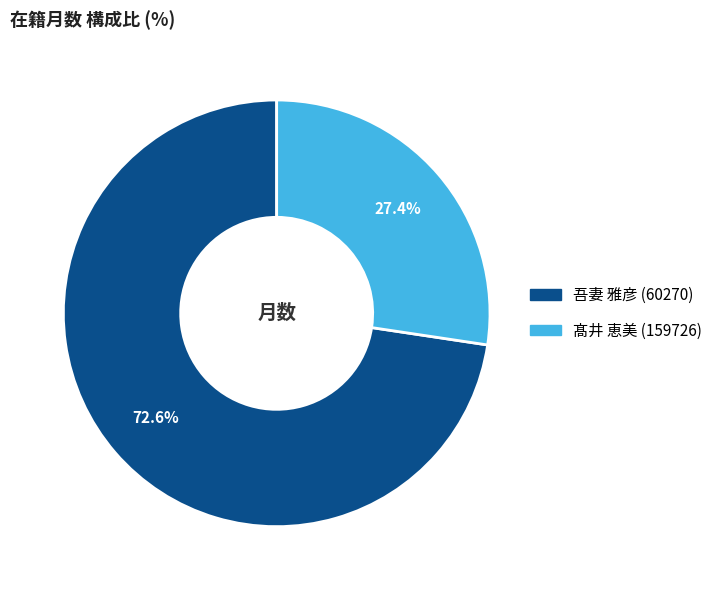

What percentage do 吾妻 雅彦 (60270) and 髙井 恵美 (159726) together represent?

100.0%